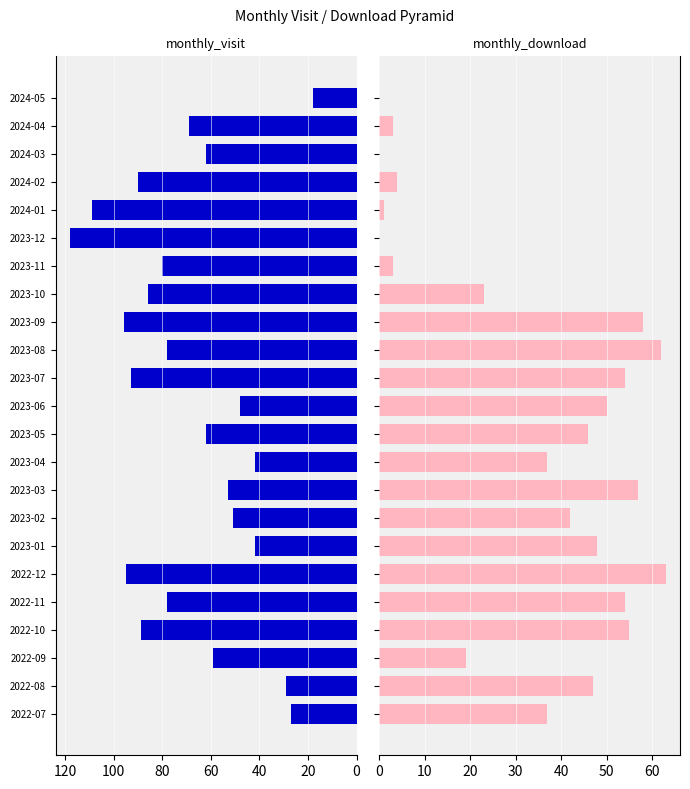

Is the value of monthly_download at 2023-05 greater than the value of monthly_visit at 2023-10?

No